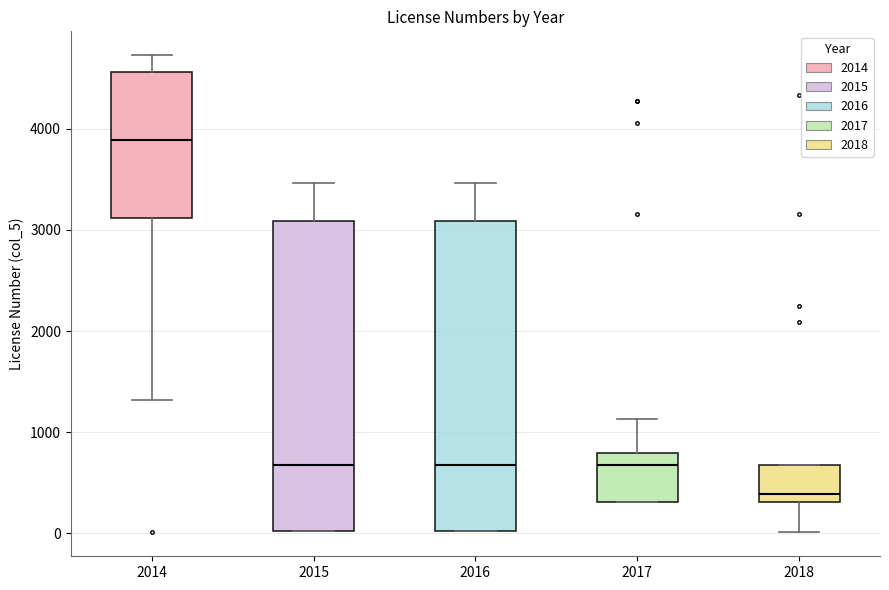

Where does the upper whisker of the box at x = 2015 end on the y-axis? The values are not printed on the chart, so give them approximately, as read against the axis.

3500